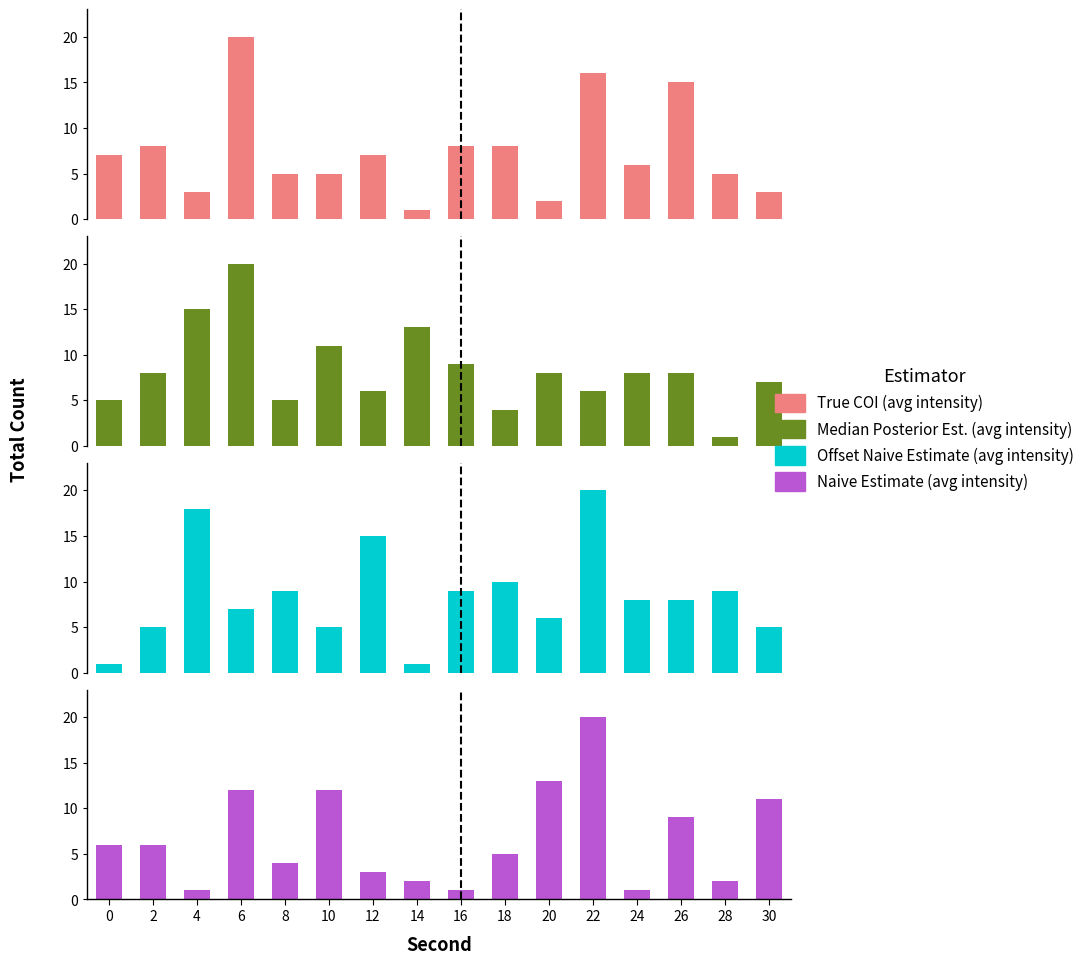

What is the value of the Naive Estimate (avg intensity) bar at the 13th from the left?

1